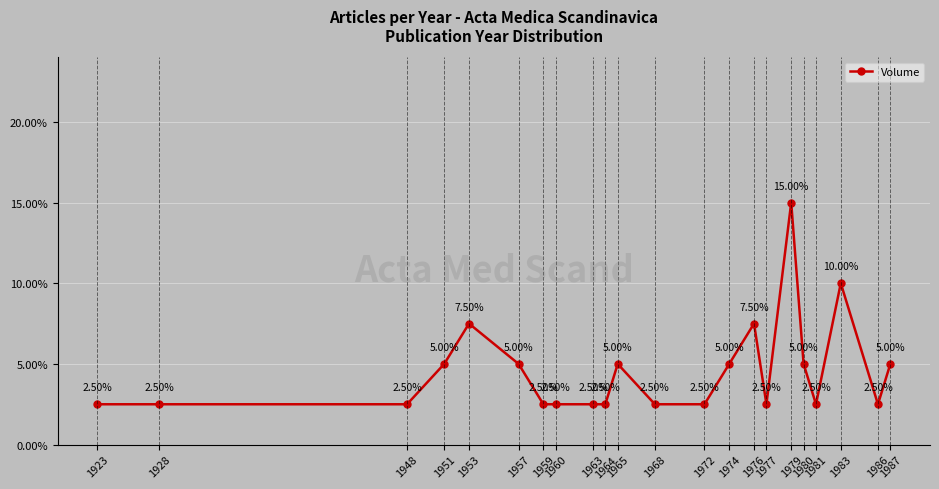

How many categories are shown in the chart?

22